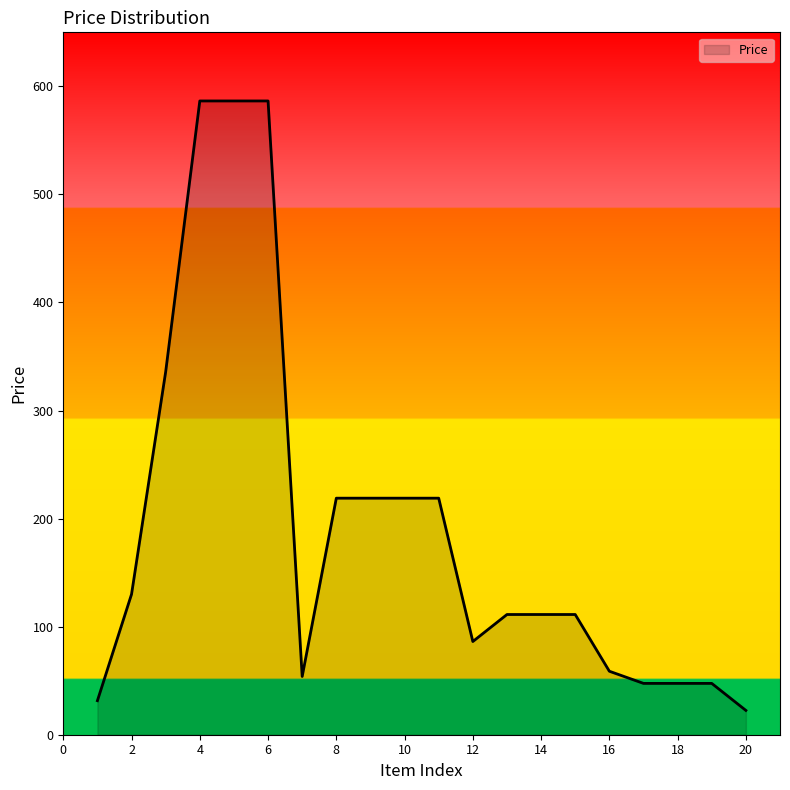

What is the maximum value shown in the chart?

586.5